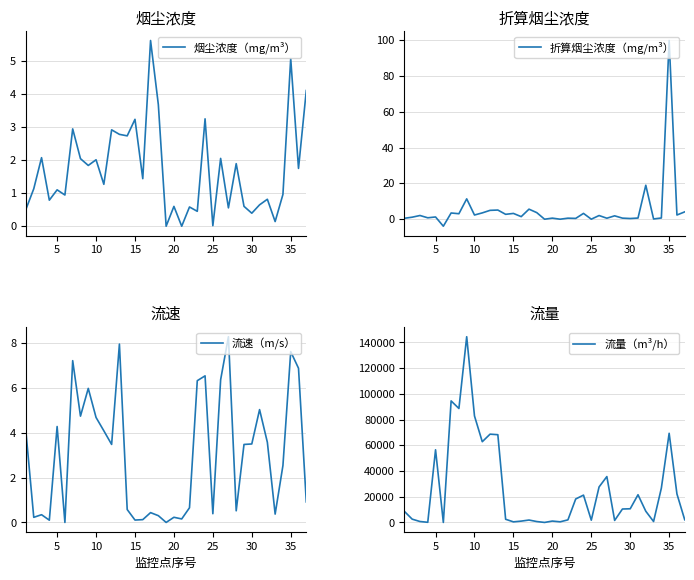

What is the minimum value for 折算烟尘浓度（mg/m³）?

-3.9